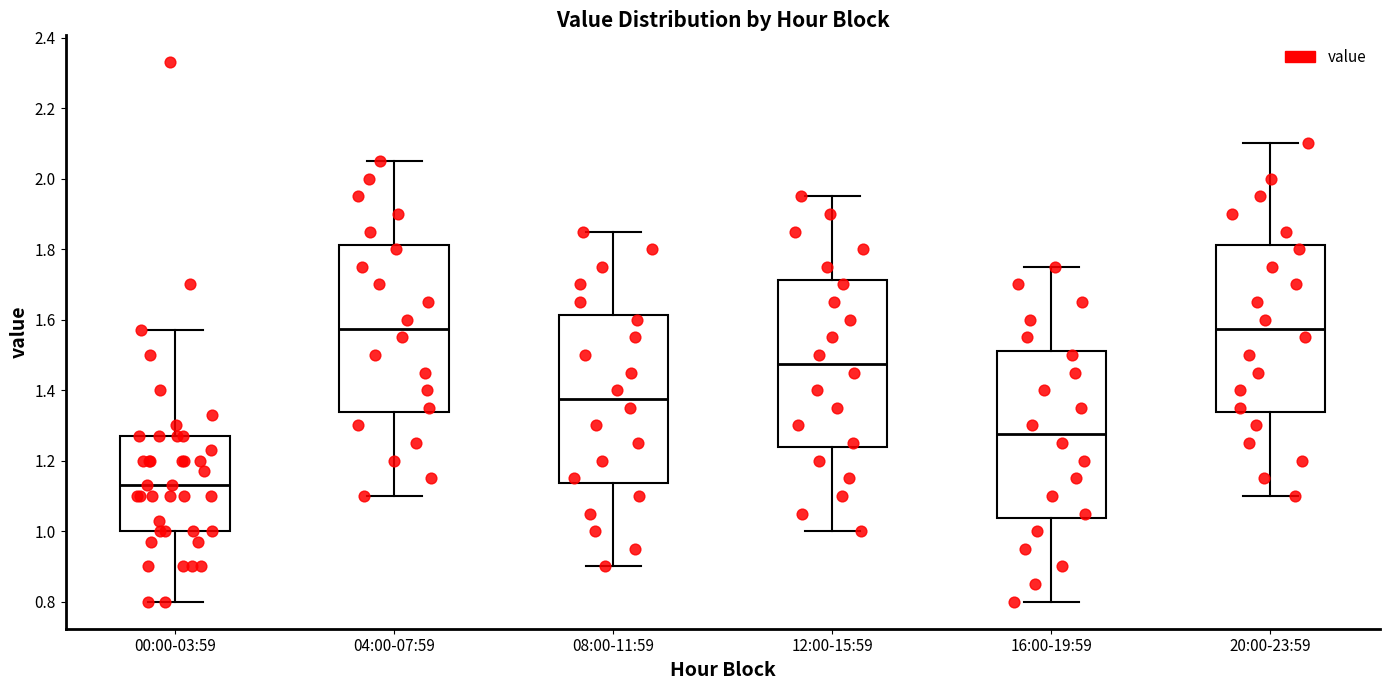

Which box's median line is the lowest?

00:00-03:59